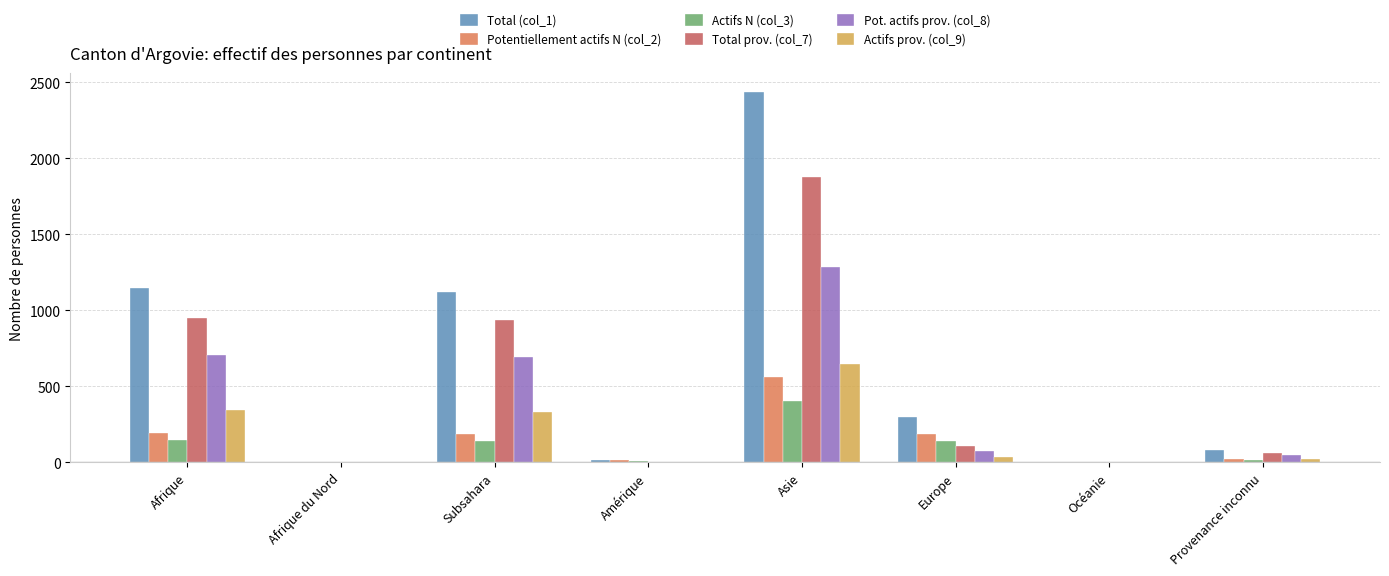

What is the average value of the Pot. actifs prov. (col_8) series?

352